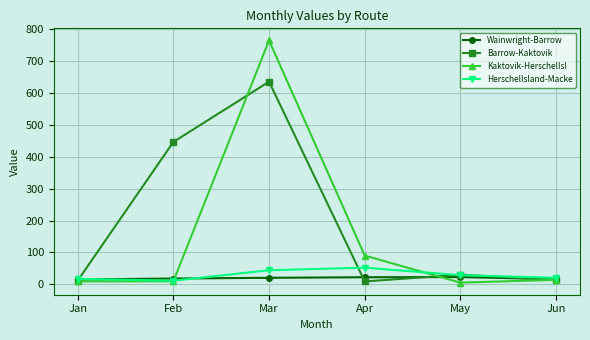

What is the sum of all HerschelIsland-Macke values?

173.0